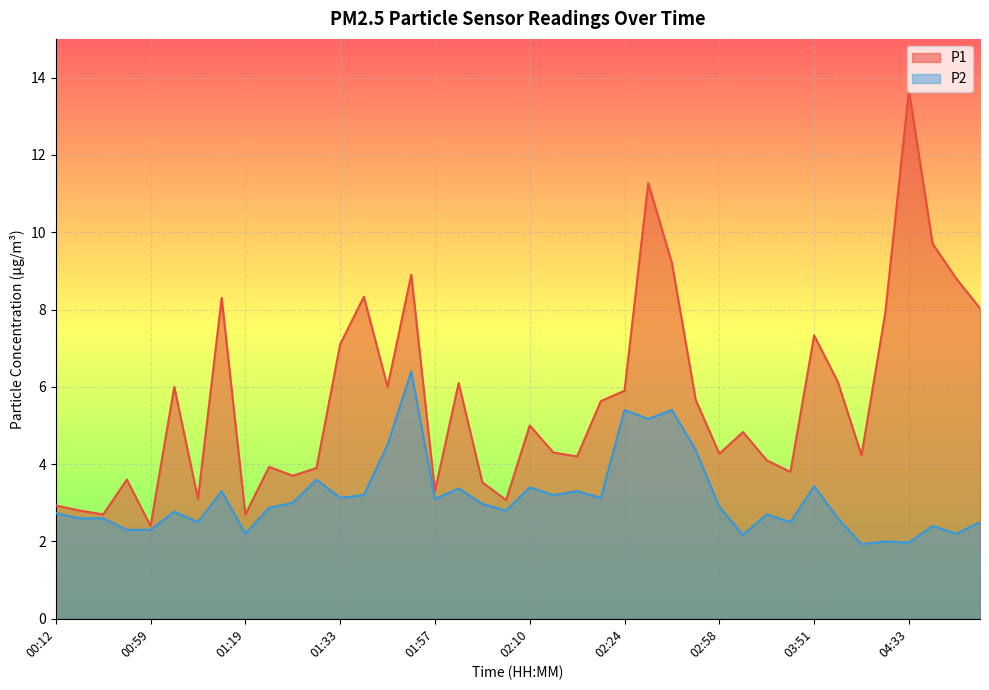

True or false: P2 and P1 intersect in this chart.

False